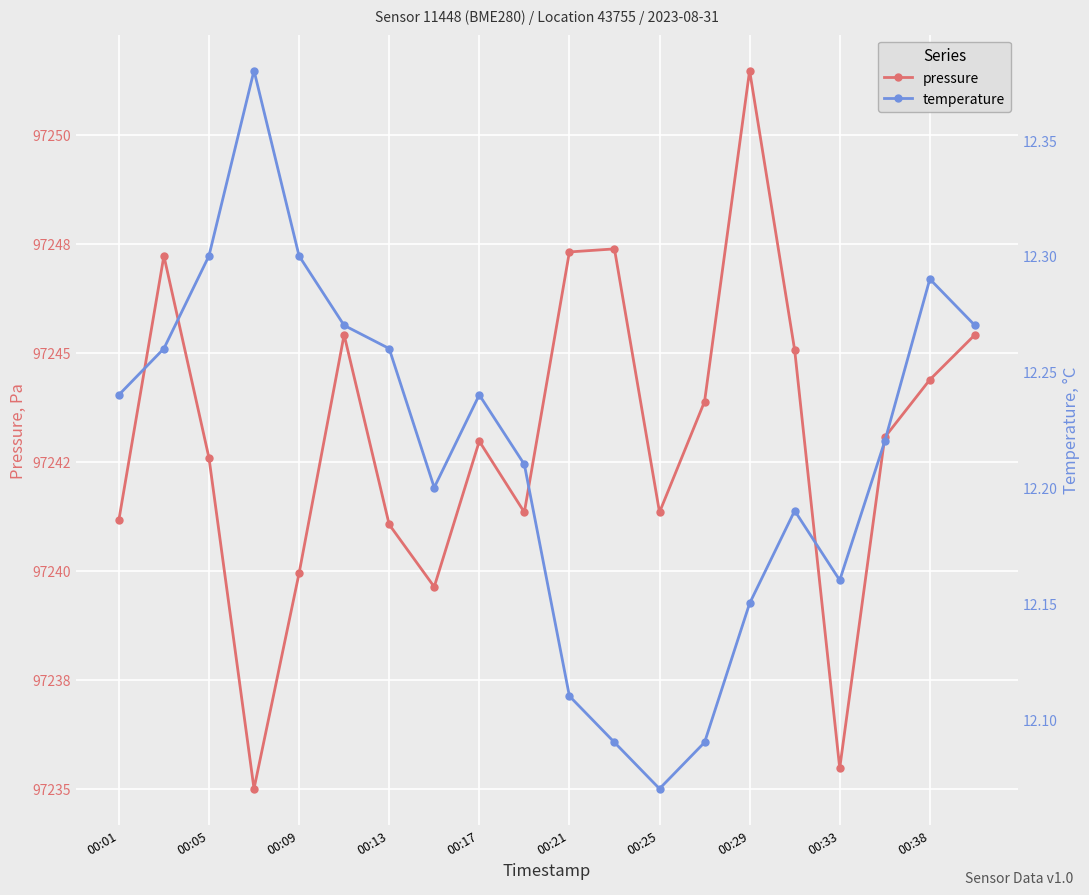

What is the value of the pressure point at the 18th from the left?

97243.1